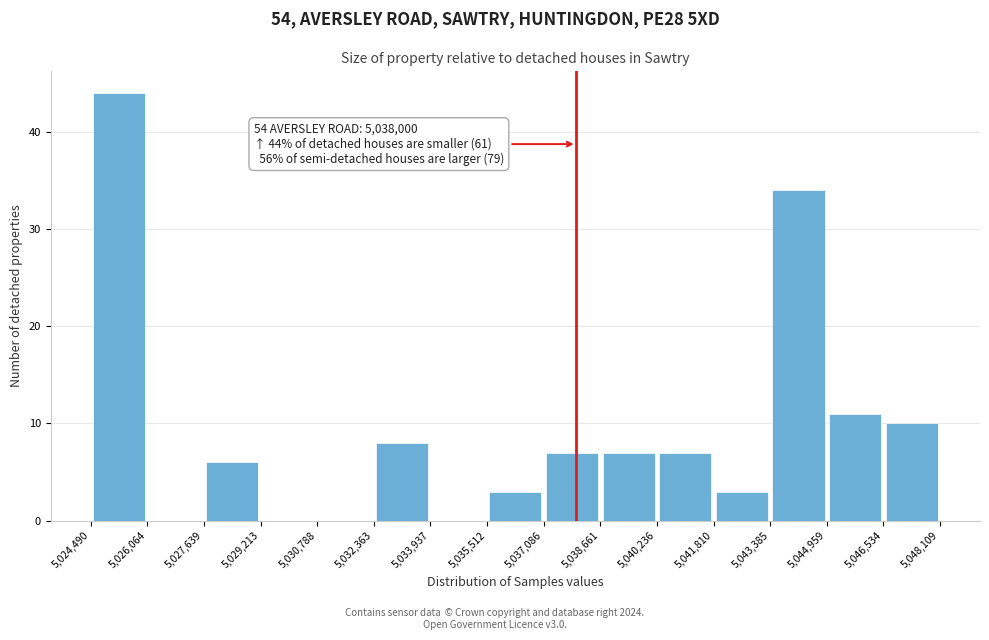

Over which range of the x-axis is the bar tallest?

5,024,490 to 5,026,064